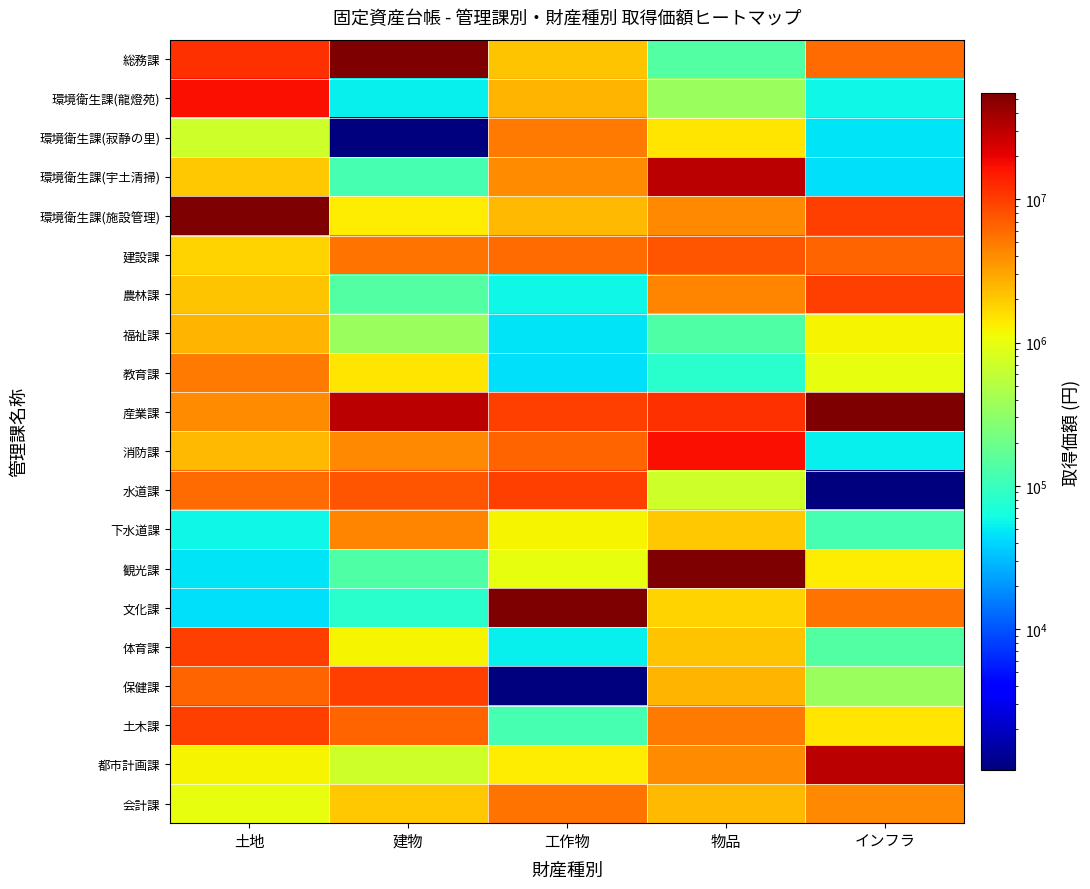

Reading right to left, extract all data points from this chart.

総務課: インフラ=5882046	物品=139423	工作物=2126190	建物=54977364	土地=11695320
環境衛生課(龍燈苑): インフラ=58905	物品=362530	工作物=2488893	建物=52643	土地=17340649
環境衛生課(寂静の里): インフラ=47381	物品=1449974	工作物=5086762	建物=1044	土地=707931
環境衛生課(宇土清掃): インフラ=45717	物品=31192656	工作物=4053387	建物=119368	土地=2030303
環境衛生課(施設管理): インフラ=9915606	物品=4227825	工作物=2432594	建物=1353166	土地=52908779
建設課: インフラ=6544148	物品=7669763	工作物=5882046	建物=5431172	土地=1826022
農林課: インフラ=9791860	物品=4387377	工作物=58905	建物=139423	土地=2126190
福祉課: インフラ=1244193	物品=134186	工作物=47381	建物=362530	土地=2488893
教育課: インフラ=1009584	物品=82576	工作物=45717	建物=1449974	土地=5086762
産業課: インフラ=54977364	物品=11695320	工作物=9915606	建物=31192656	土地=4053387
消防課: インフラ=52643	物品=17340649	工作物=6544148	建物=4227825	土地=2432594
水道課: インフラ=1044	物品=707931	工作物=9791860	建物=7669763	土地=5882046
下水道課: インフラ=119368	物品=2030303	工作物=1244193	建物=4387377	土地=58905
観光課: インフラ=1353166	物品=52908779	工作物=1009584	建物=134186	土地=47381
文化課: インフラ=5431172	物品=1826022	工作物=54977364	建物=82576	土地=45717
体育課: インフラ=139423	物品=2126190	工作物=52643	建物=1244193	土地=9915606
保健課: インフラ=362530	物品=2488893	工作物=1044	建物=9791860	土地=6544148
土木課: インフラ=1449974	物品=5086762	工作物=119368	建物=6544148	土地=9791860
都市計画課: インフラ=31192656	物品=4053387	工作物=1353166	建物=707931	土地=1244193
会計課: インフラ=4227825	物品=2432594	工作物=5431172	建物=2030303	土地=1009584